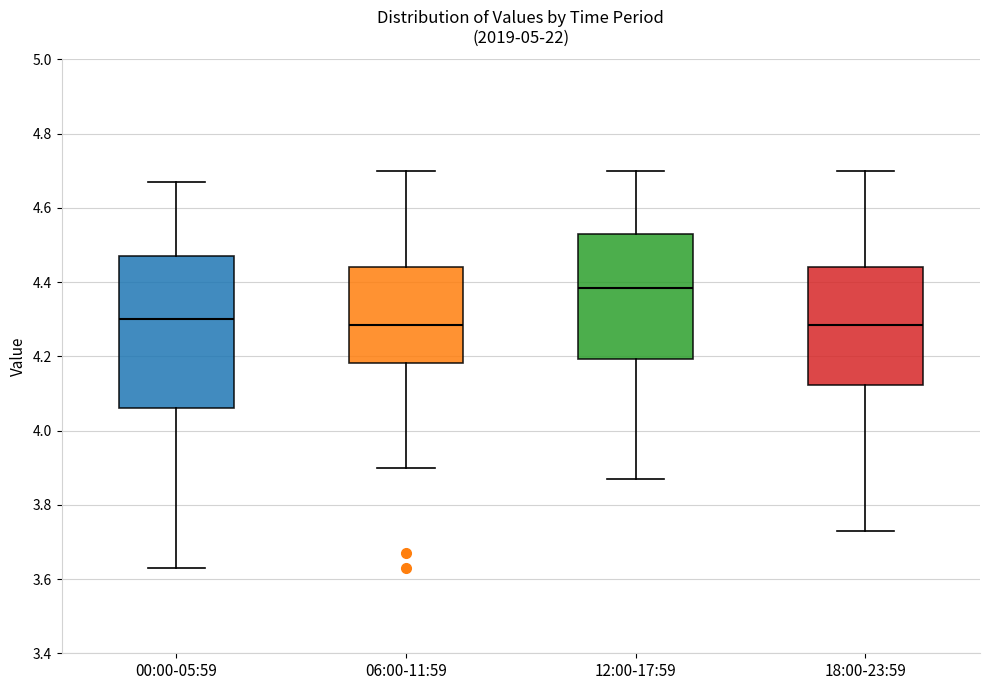

Where does the upper whisker of the box for 06:00-11:59 end on the y-axis? The values are not printed on the chart, so give them approximately, as read against the axis.

4.70